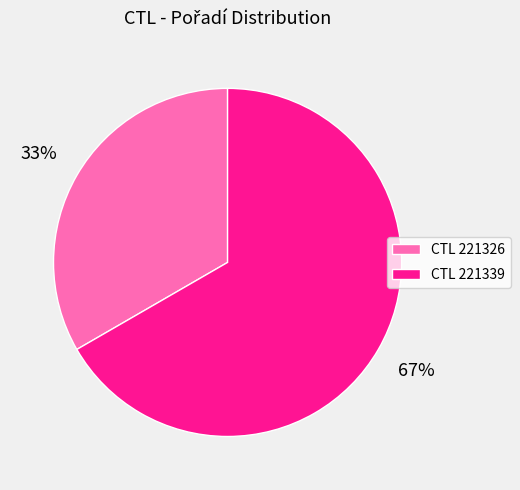

Between CTL 221339 and CTL 221326, which is larger?

CTL 221339